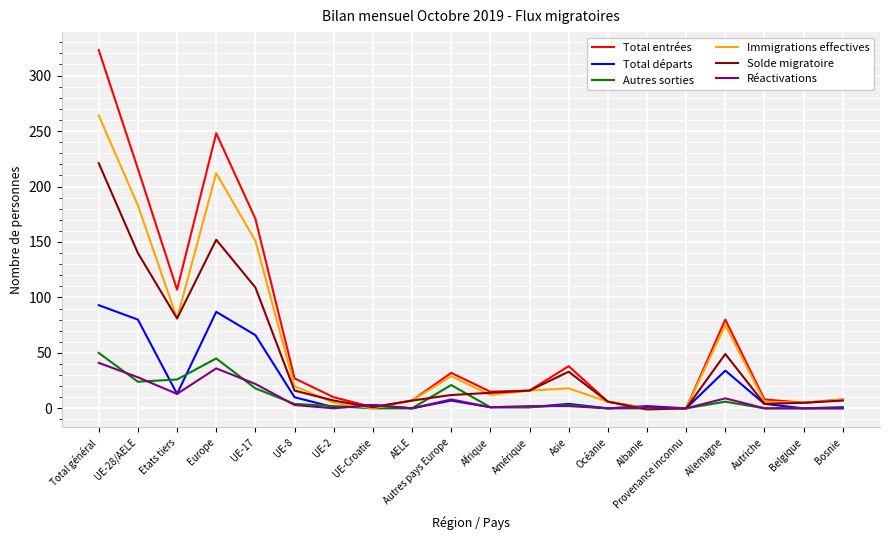

What is the total value across all series at Europe?

780